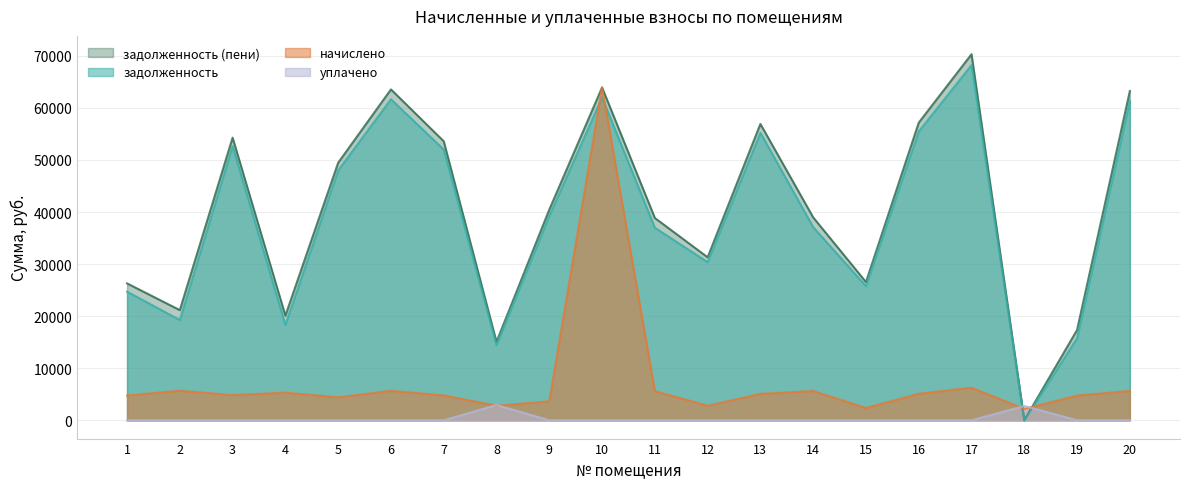

Rank the categories by задолженность (пени) value from lowest to highest.

18, 8, 19, 4, 2, 1, 15, 12, 11, 14, 9, 5, 7, 3, 13, 16, 20, 6, 10, 17